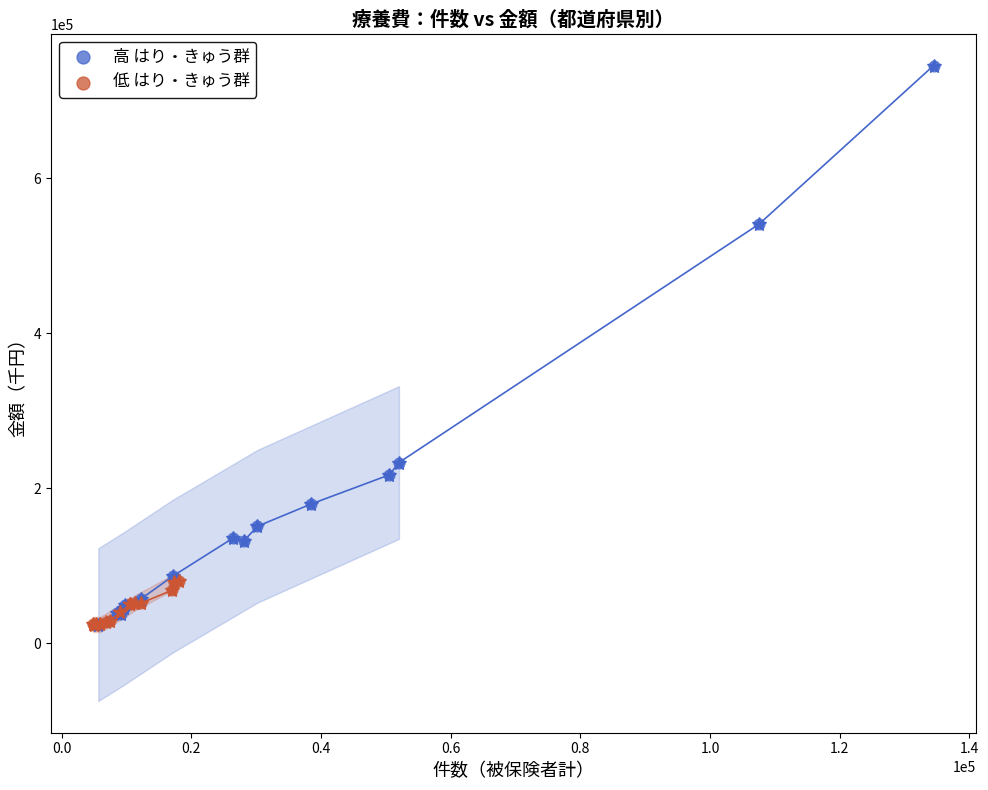

What are all the series names shown in the legend?

高 はり・きゅう群, 低 はり・きゅう群